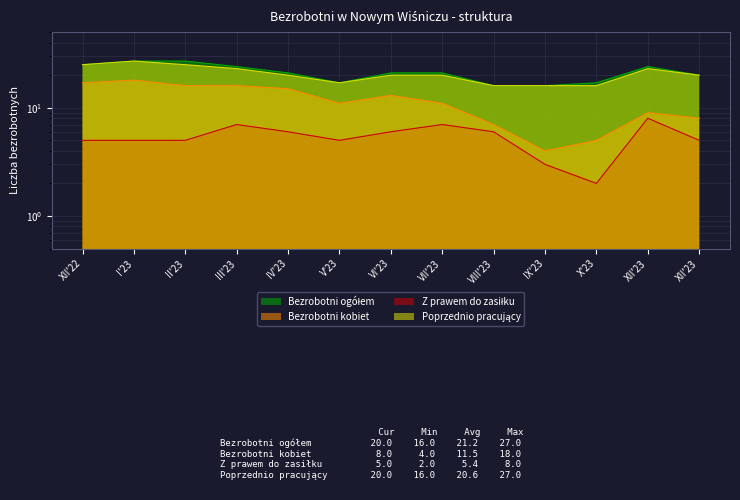

How many lines are shown in the chart?

4